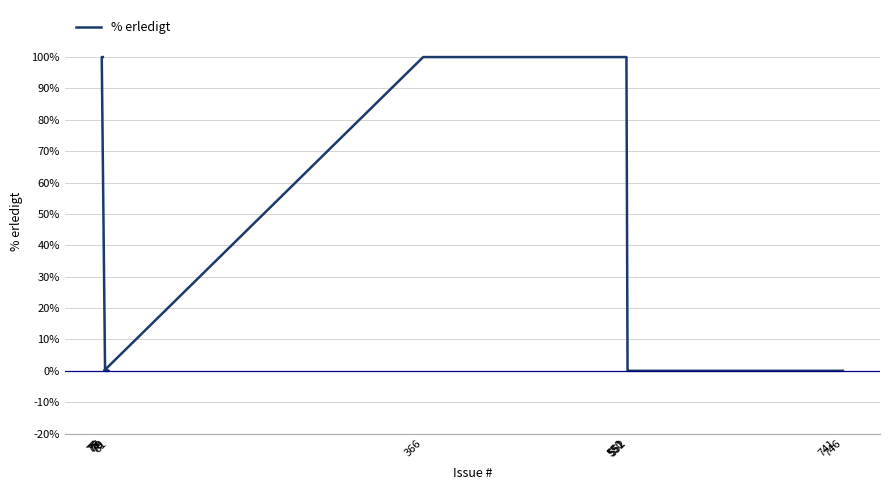

Between 366 and 76, which is larger?

366